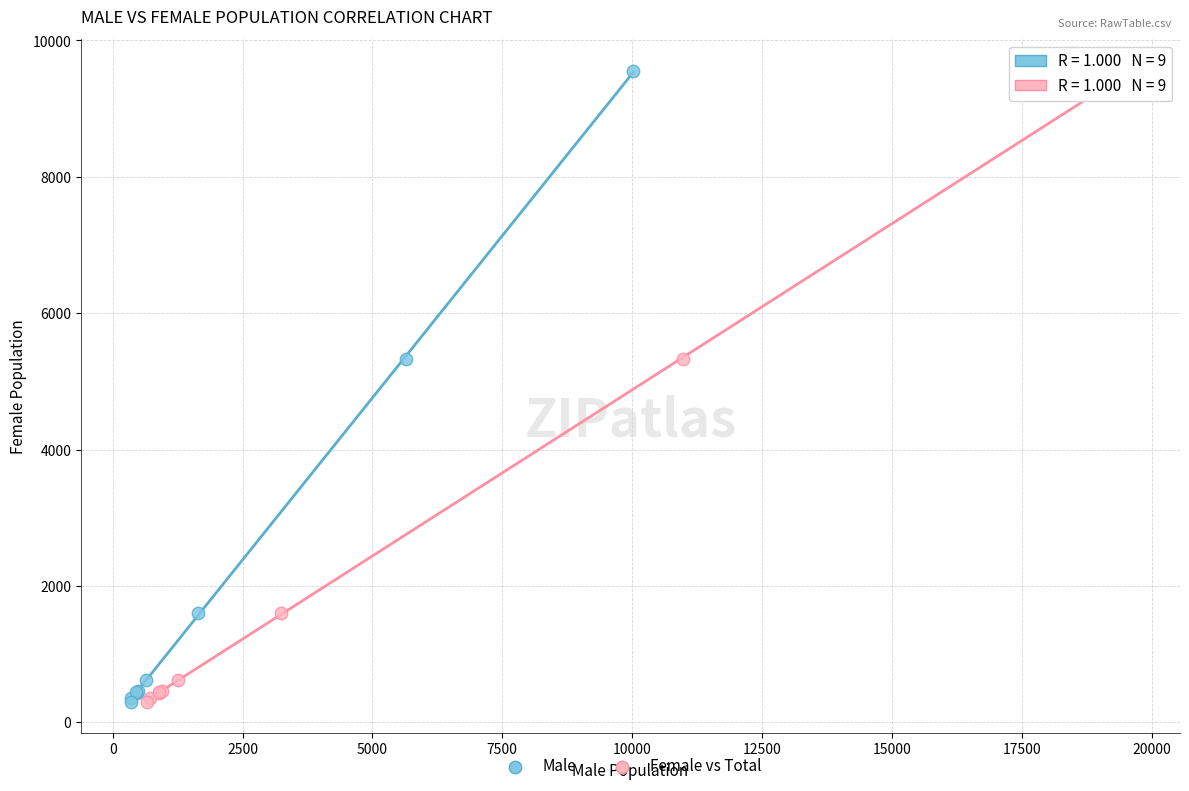

What are all the series names shown in the legend?

Male, Female vs Total